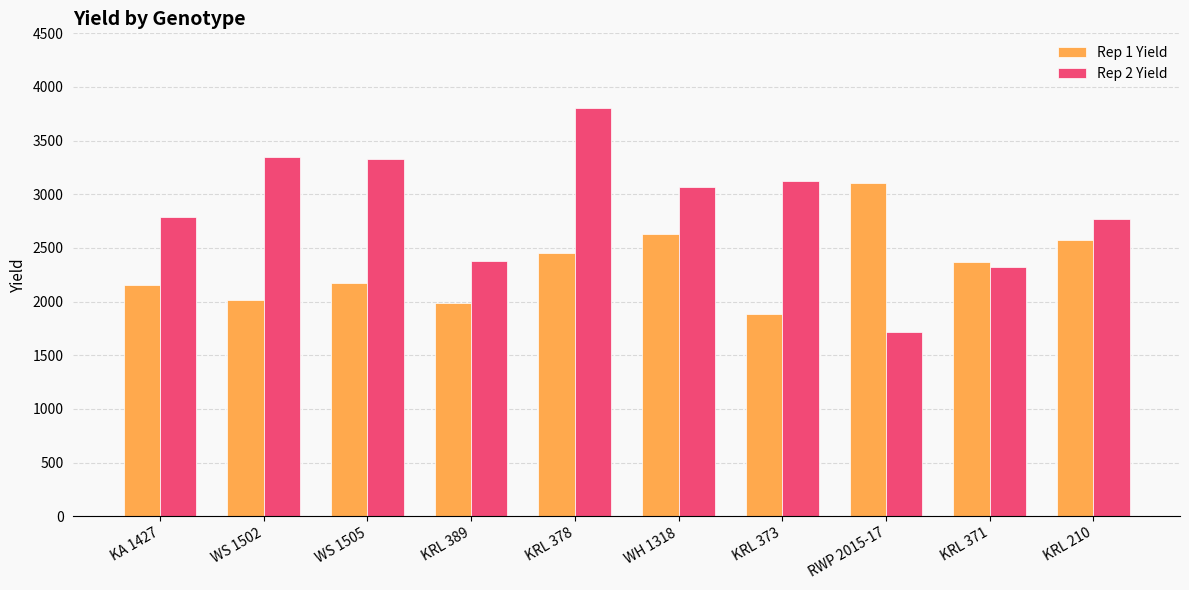

How many bars are there in total?

20